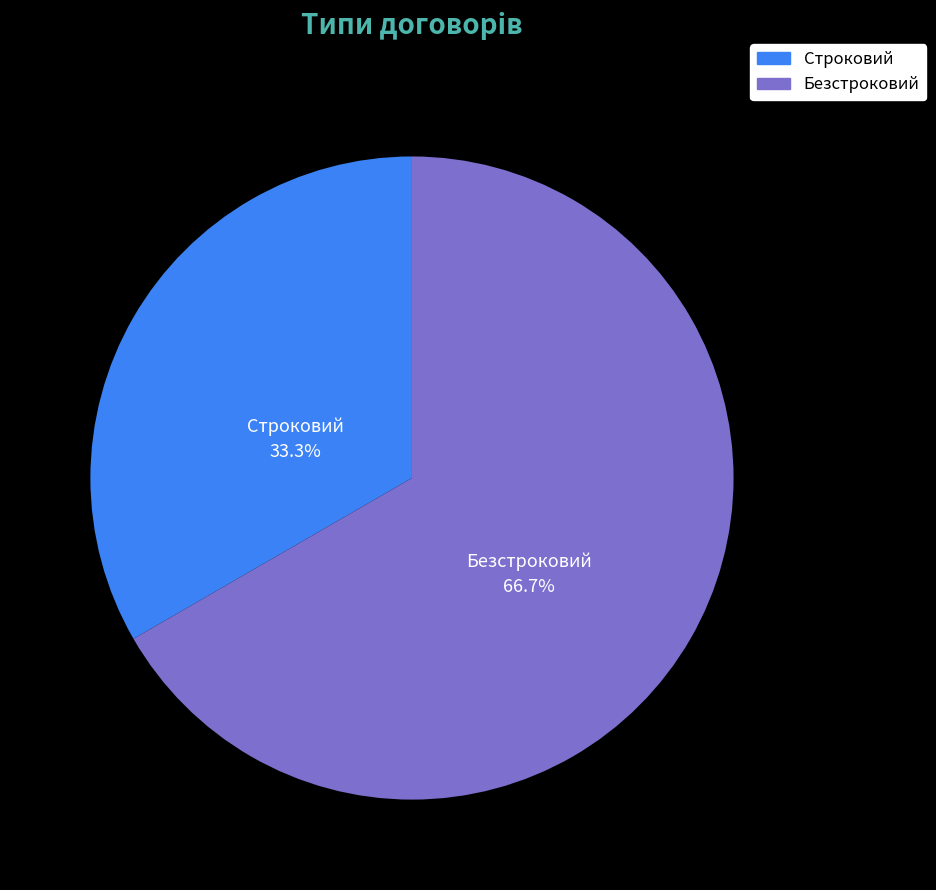

What is the ratio of the value at Строковий to the value at Безстроковий?

0.5